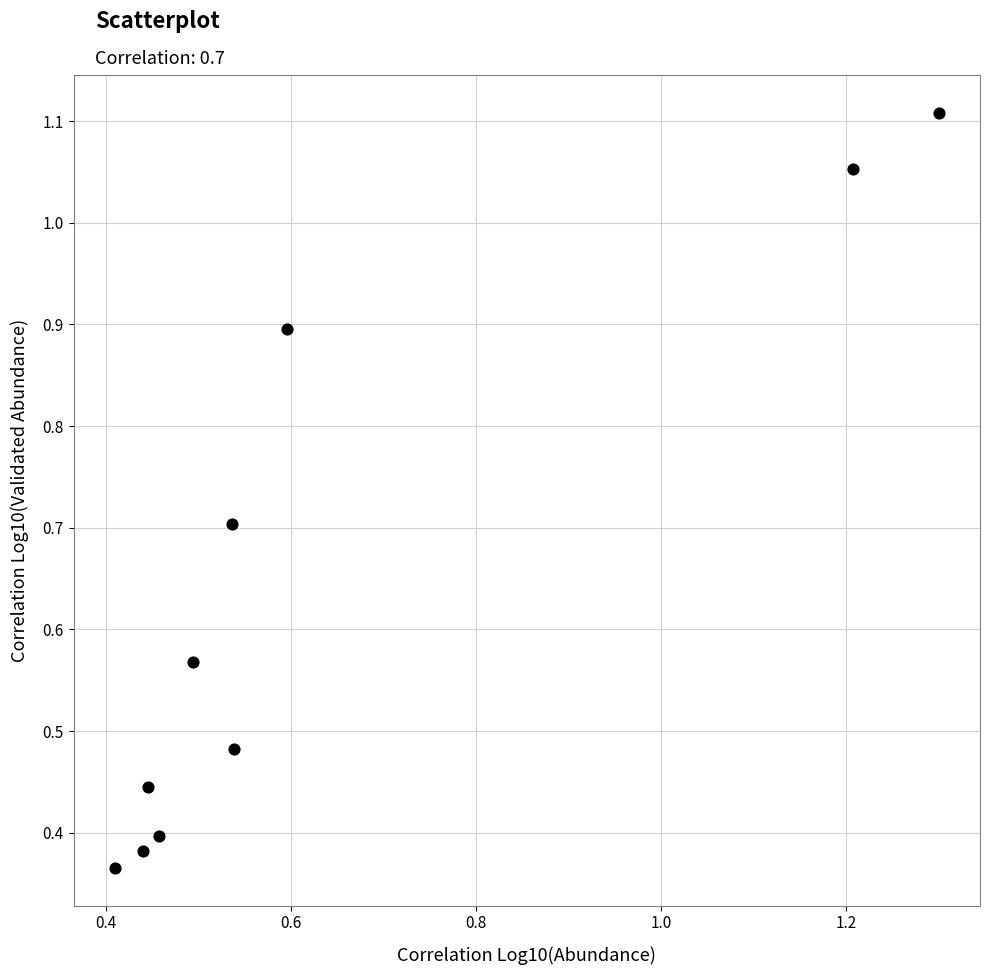

What is the range of X values (max minus min)?

0.9